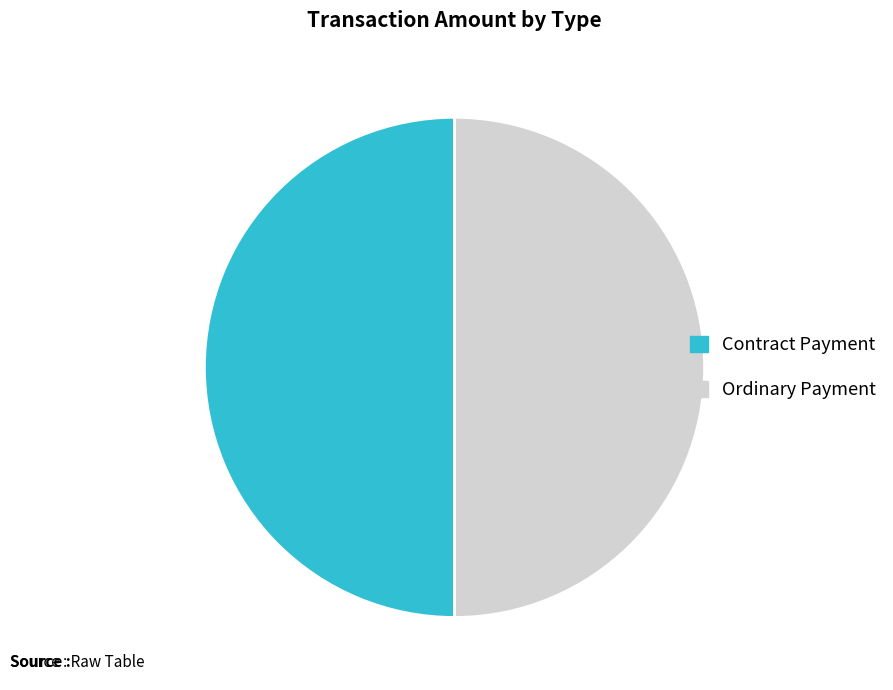

Approximately how many times larger is the value at Contract Payment compared to Ordinary Payment?

1.0